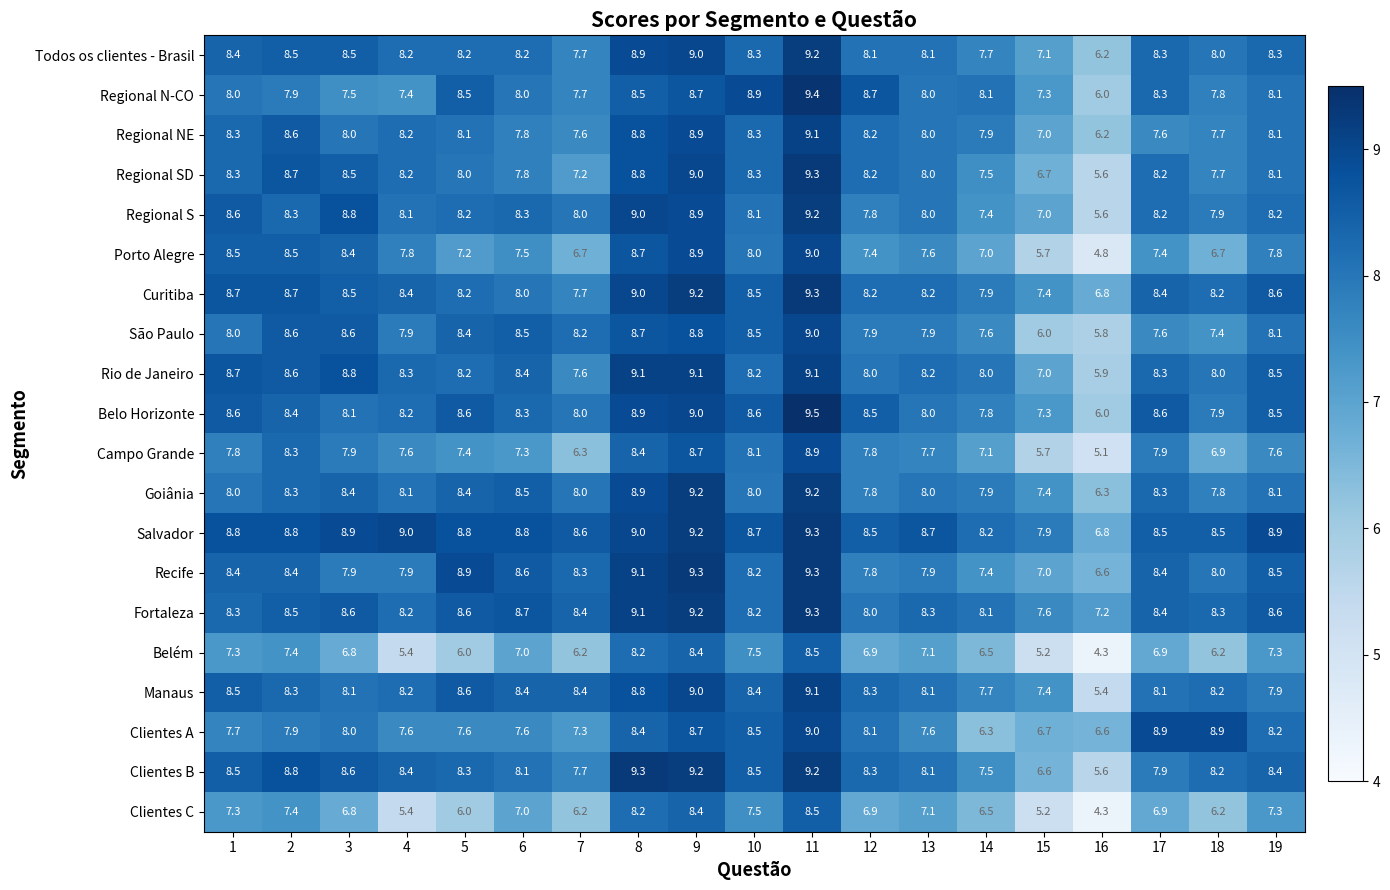

What is the lowest value of the Curitiba series?

6.8